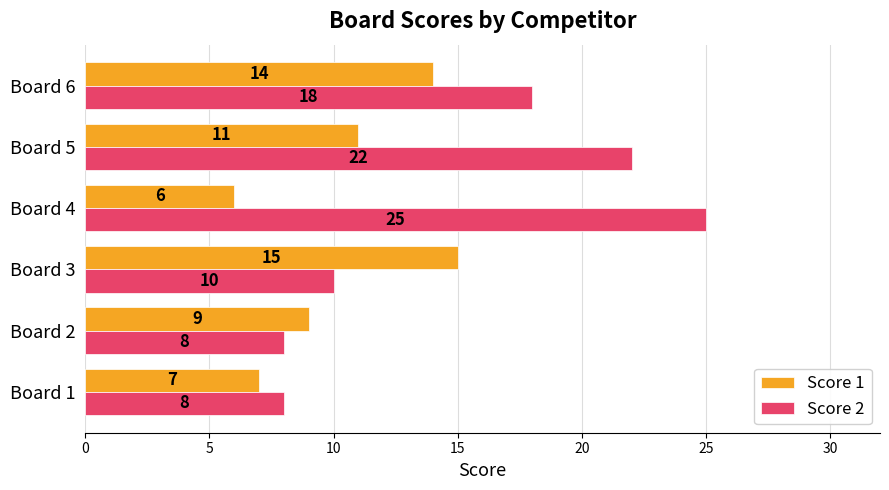

What is the highest value of the Score 2 series?

25